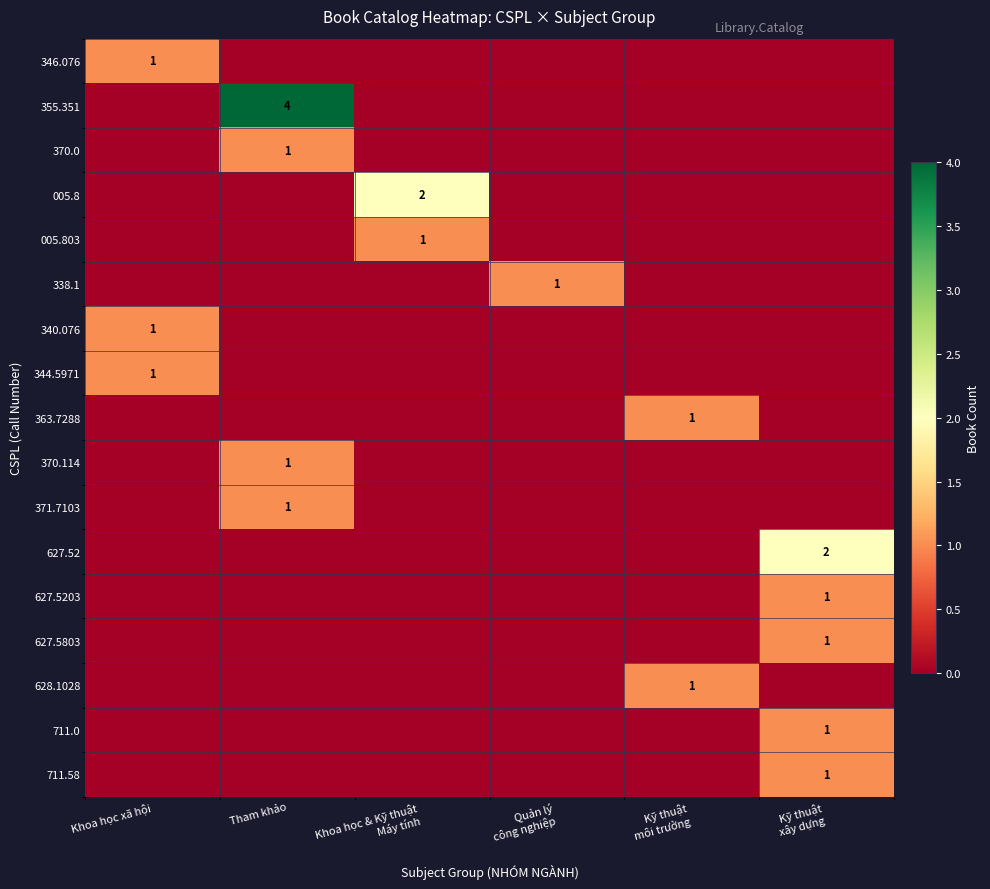

Which has a higher value, Kỹ thuật
xây dựng or Khoa học xã hội?

Khoa học xã hội